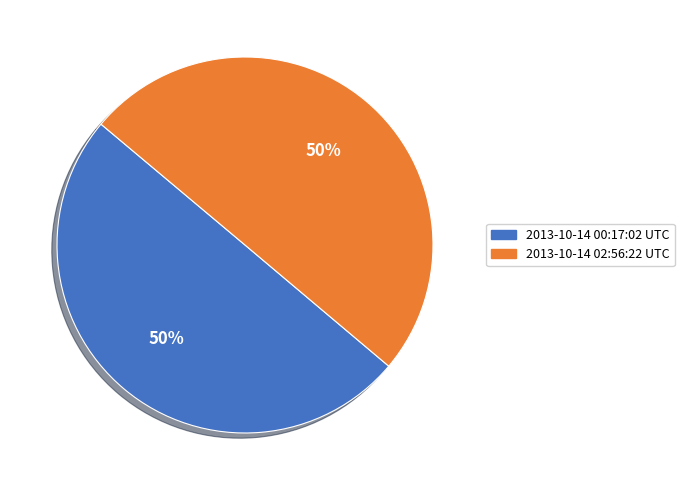

Is it true that 2013-10-14 02:56:22 UTC is 50% of the pie?

True